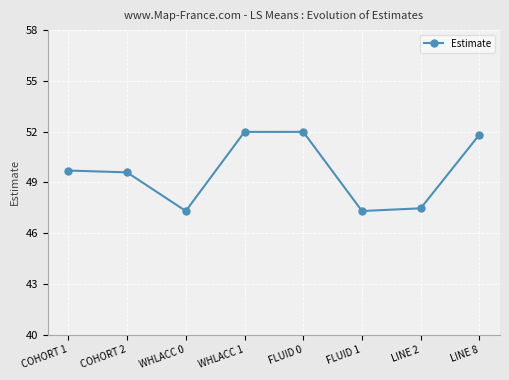

What is the difference between the maximum and minimum values?

4.7